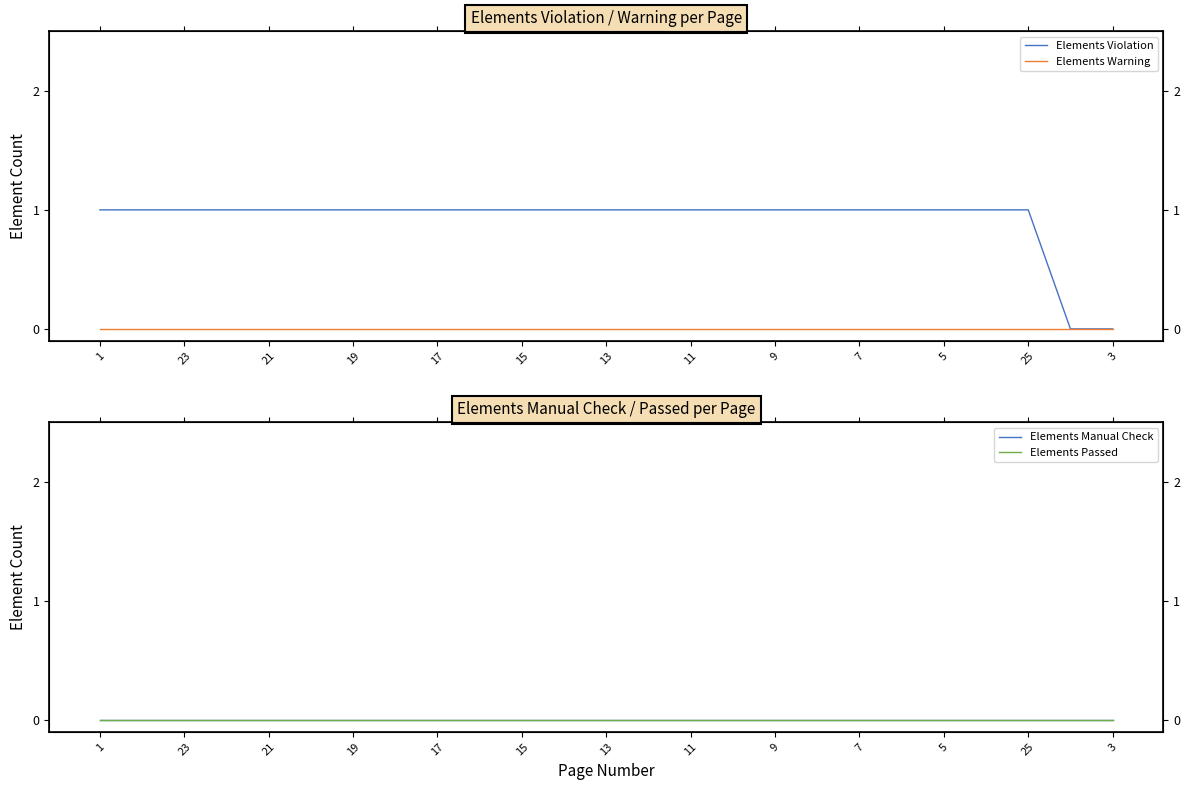

Reading left to right, extract all data points from this chart.

Elements Violation: 1	1	1	1	1	1	1	1	1	1	1	1	1	1	1	1	1	1	1	1	1	1	1	0	0
Elements Warning: 0	0	0	0	0	0	0	0	0	0	0	0	0	0	0	0	0	0	0	0	0	0	0	0	0
Elements Manual Check: 0	0	0	0	0	0	0	0	0	0	0	0	0	0	0	0	0	0	0	0	0	0	0	0	0
Elements Passed: 0	0	0	0	0	0	0	0	0	0	0	0	0	0	0	0	0	0	0	0	0	0	0	0	0